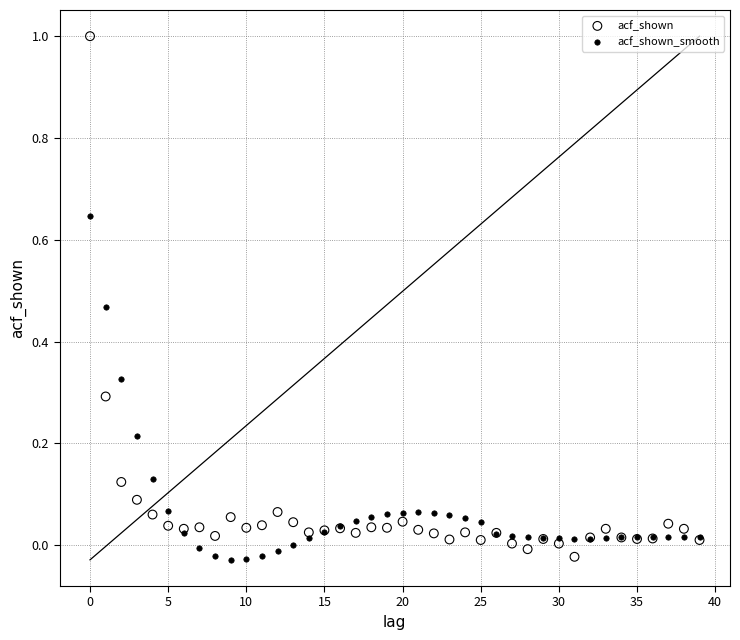

Which series contains the highest Y value?

acf_shown